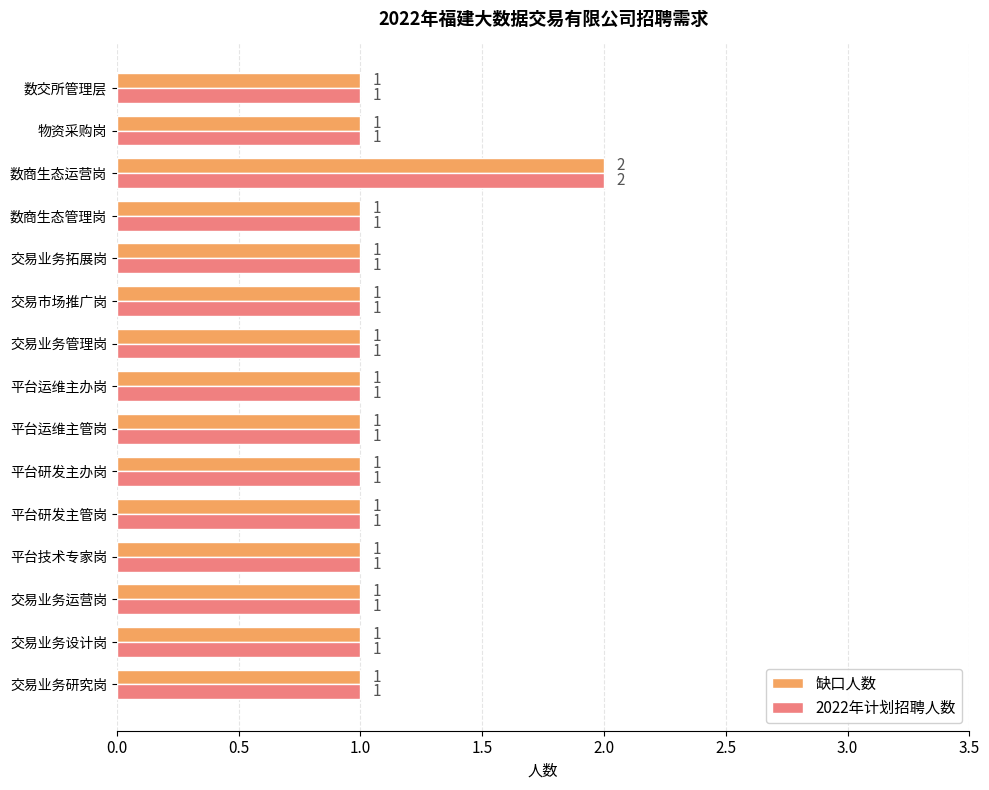

At which category is the sum across all series the highest?

数商生态运营岗